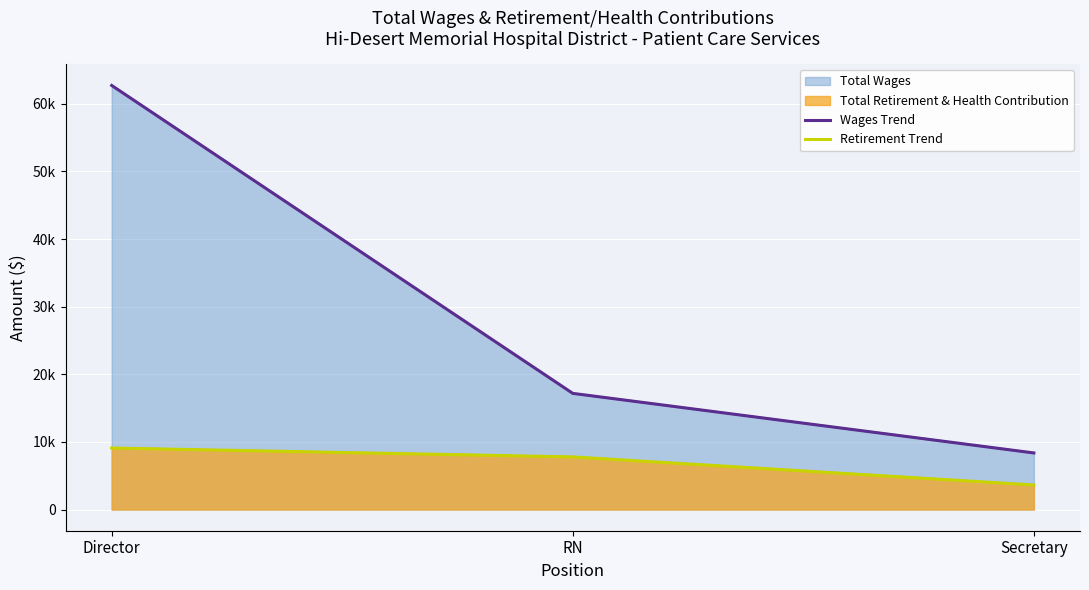

Reading left to right, list all the values displayed in this chart.

Wages Trend: 62723	17177	8367
Retirement Trend: 9096	7781	3629